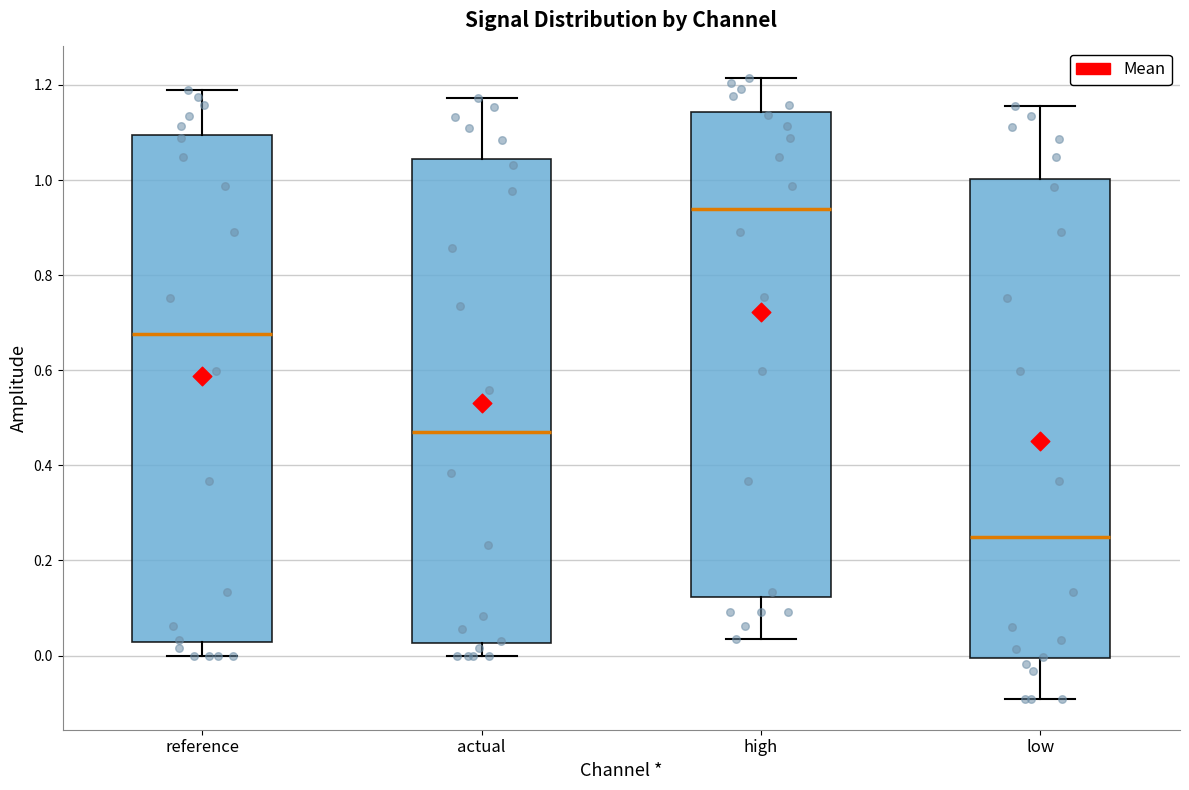

Comparing the boxes themselves (not the whiskers), which one is the tallest?

reference